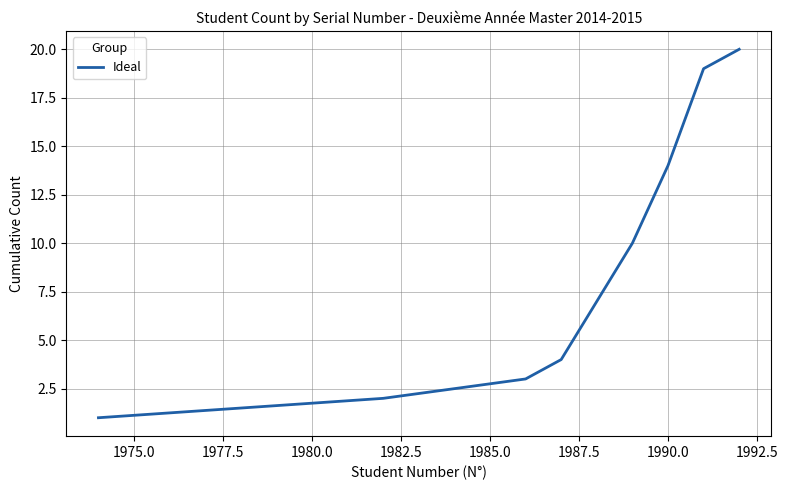

Does the chart have visible grid lines?

Yes